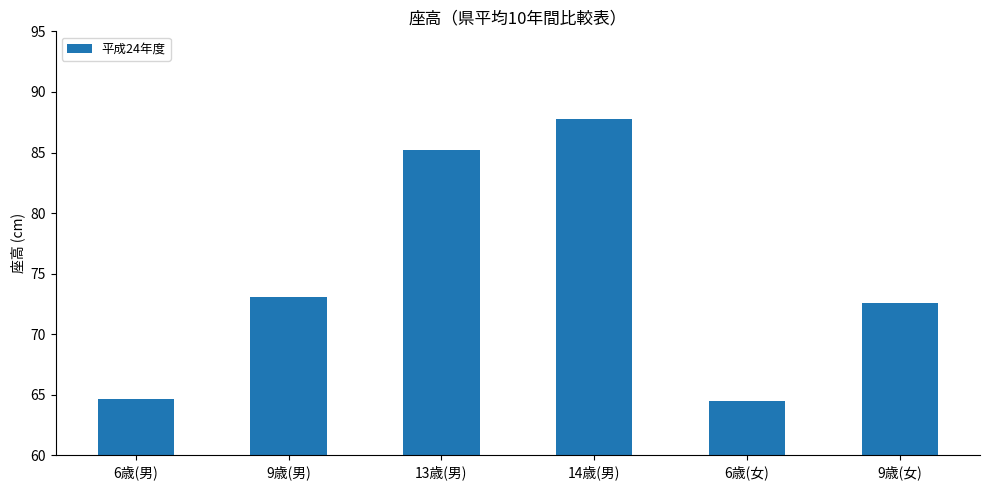

What is the change in value from 13歳(男) to 9歳(女)?

-12.6